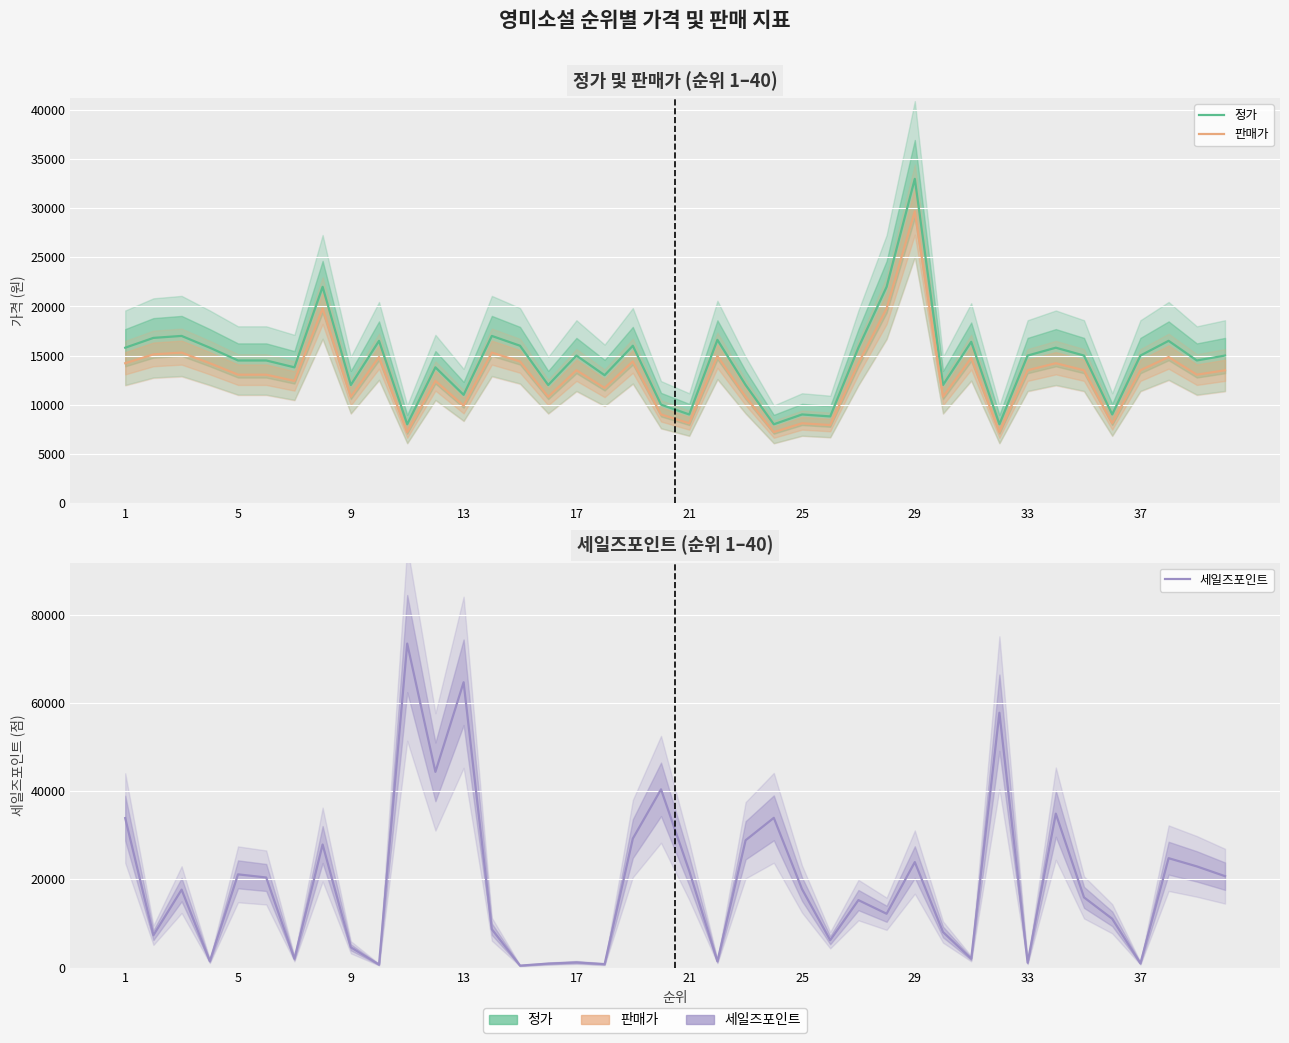

What is the difference between the highest and lowest values at 35?

2957